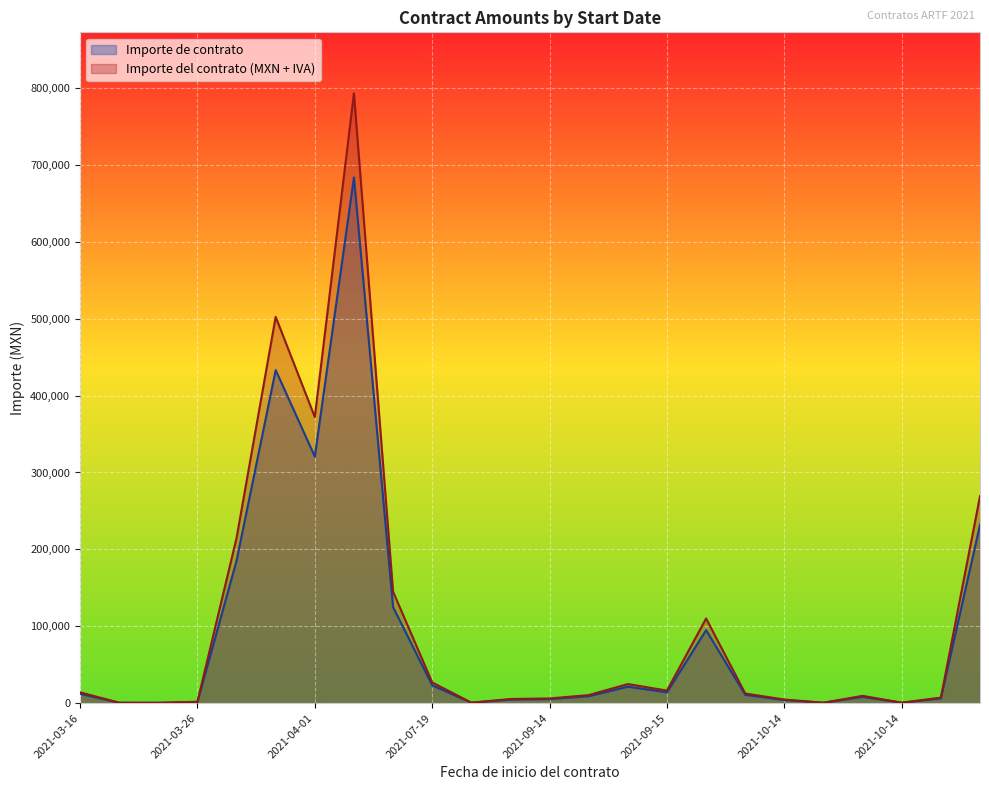

Rank the series at 2021/10/12 from highest to lowest value.

Importe del contrato (MXN + IVA), Importe de contrato